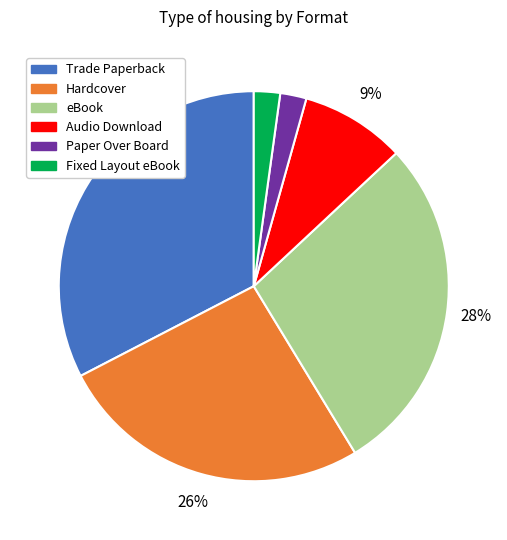

To the nearest percent, what percentage of the pie is Paper Over Board?

2%